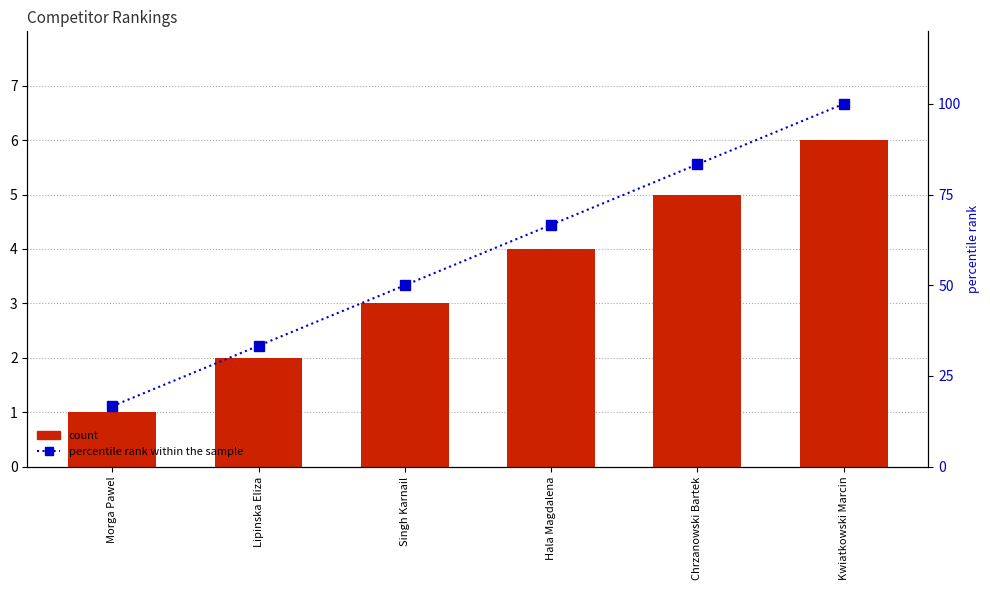

What is the value of the # bar at the 3rd from the left?

3.0